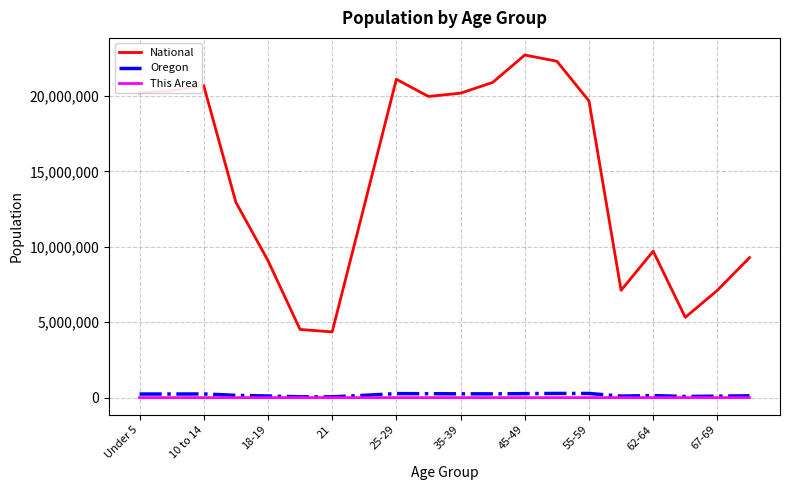

True or false: This Area and National intersect in this chart.

False